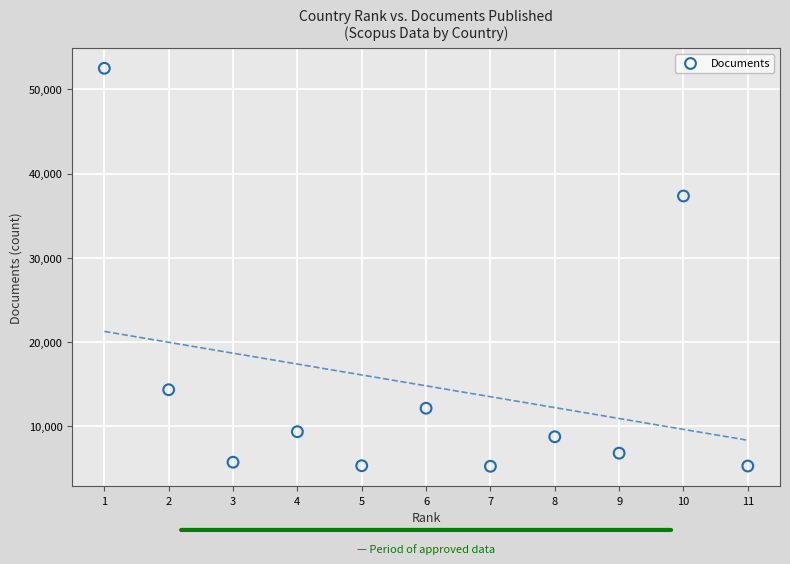

What Y value in the scatter plot is closest to 28870?

37337